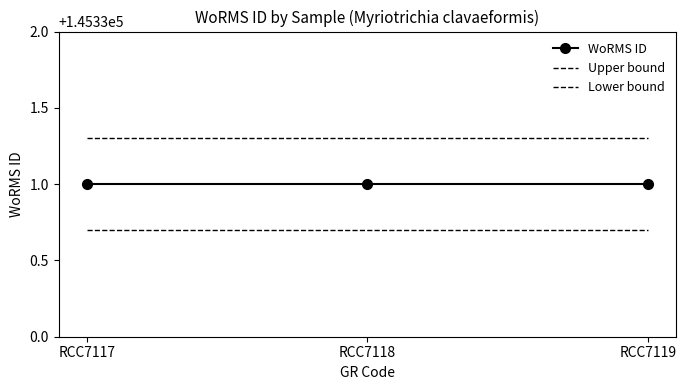

Reading left to right, extract all data points from this chart.

WoRMS ID: RCC7117=145331.0	RCC7118=145331.0	RCC7119=145331.0
Upper bound: RCC7117=145331.3	RCC7118=145331.3	RCC7119=145331.3
Lower bound: RCC7117=145330.7	RCC7118=145330.7	RCC7119=145330.7